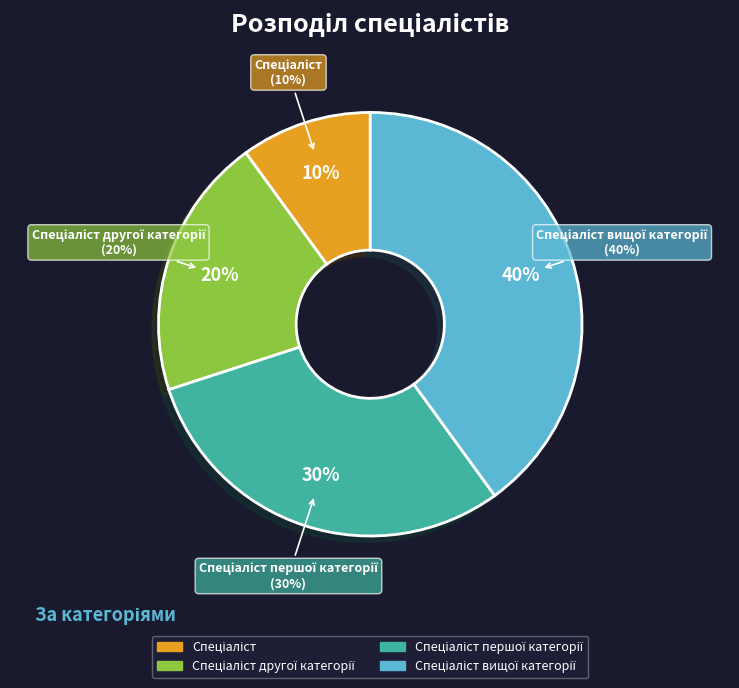

True or false: Спеціаліст першої категорії accounts for 36% of the total.

False